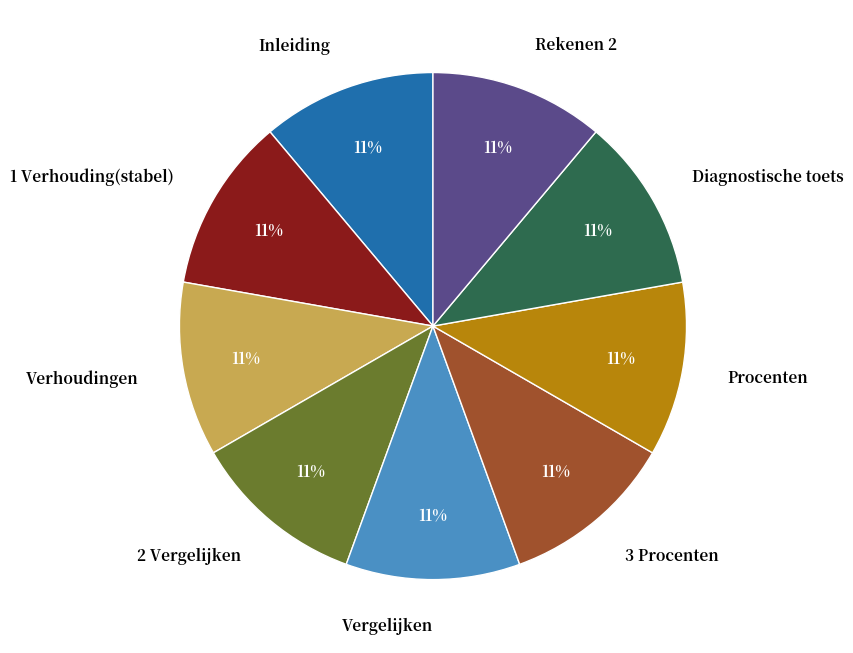

The Procenten slice represents 18% of the pie. True or false?

False